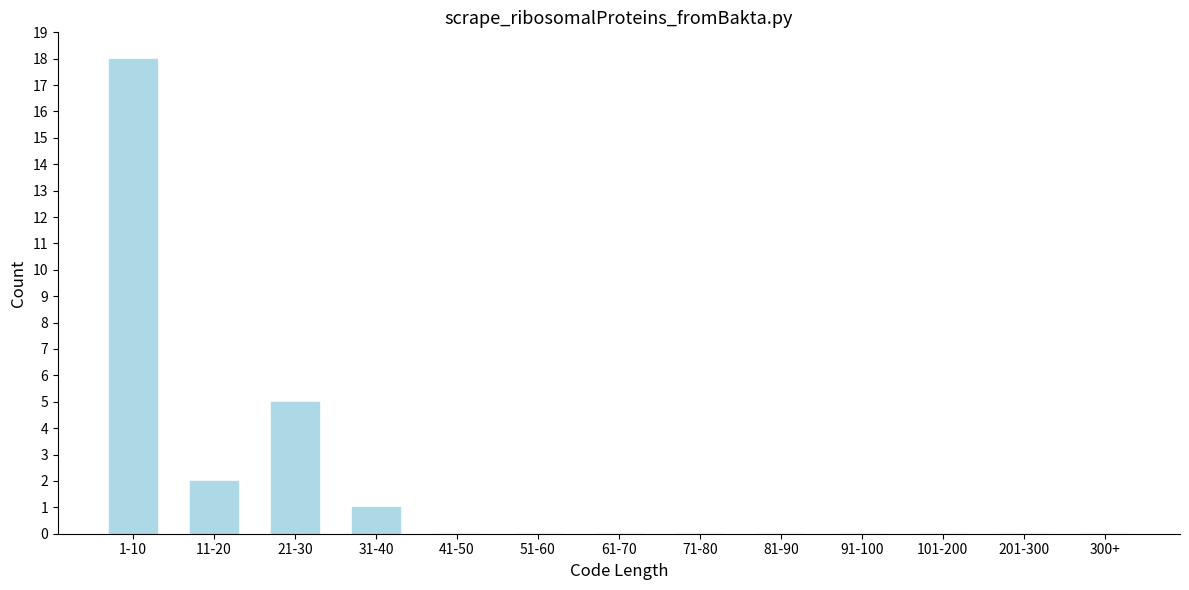

Reading left to right, extract all data points from this chart.

1-10=18	11-20=2	21-30=5	31-40=1	41-50=0	51-60=0	61-70=0	71-80=0	81-90=0	91-100=0	101-200=0	201-300=0	300+=0